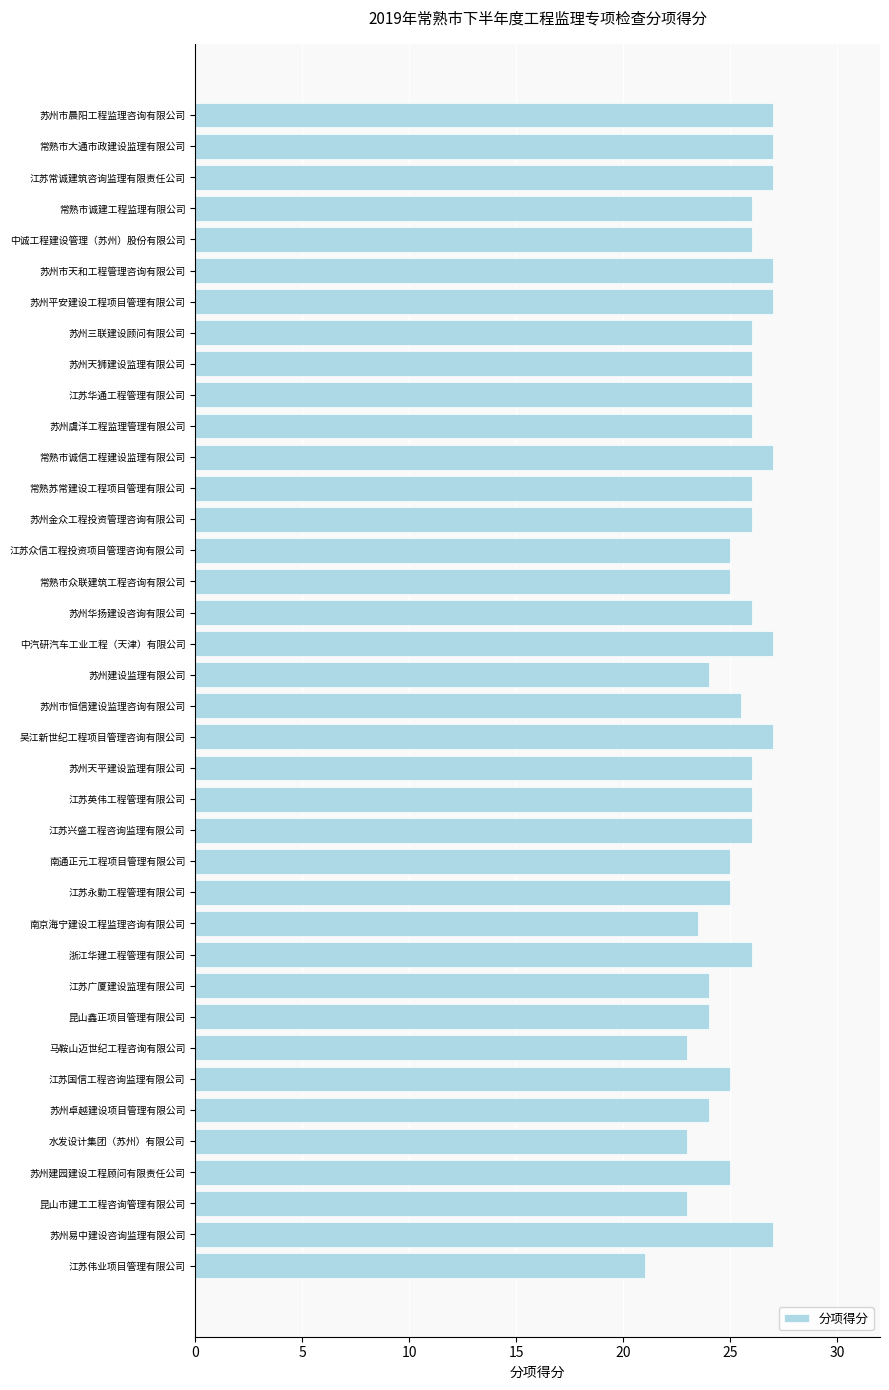

What is the label of the 32nd bar from the top?

江苏国信工程咨询监理有限公司